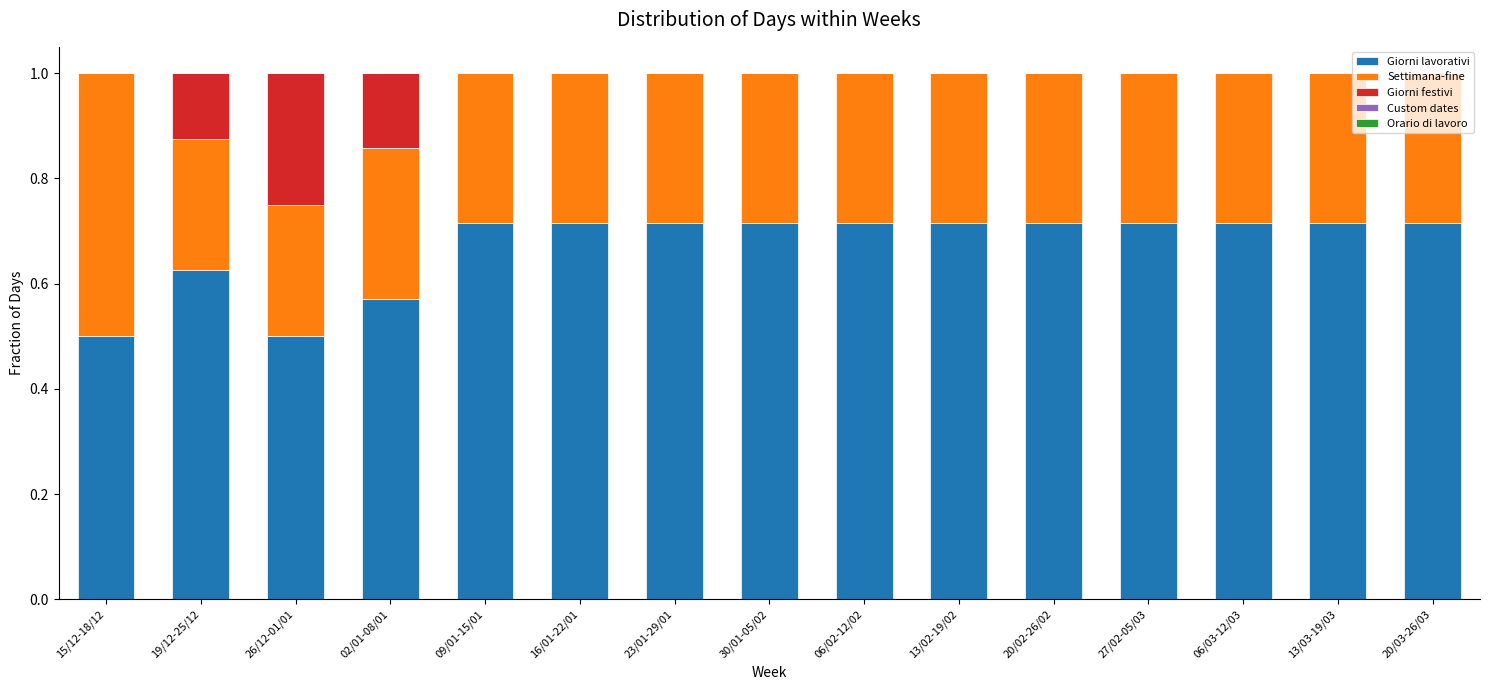

What is the total value across all series at 06/03-12/03?

1.0